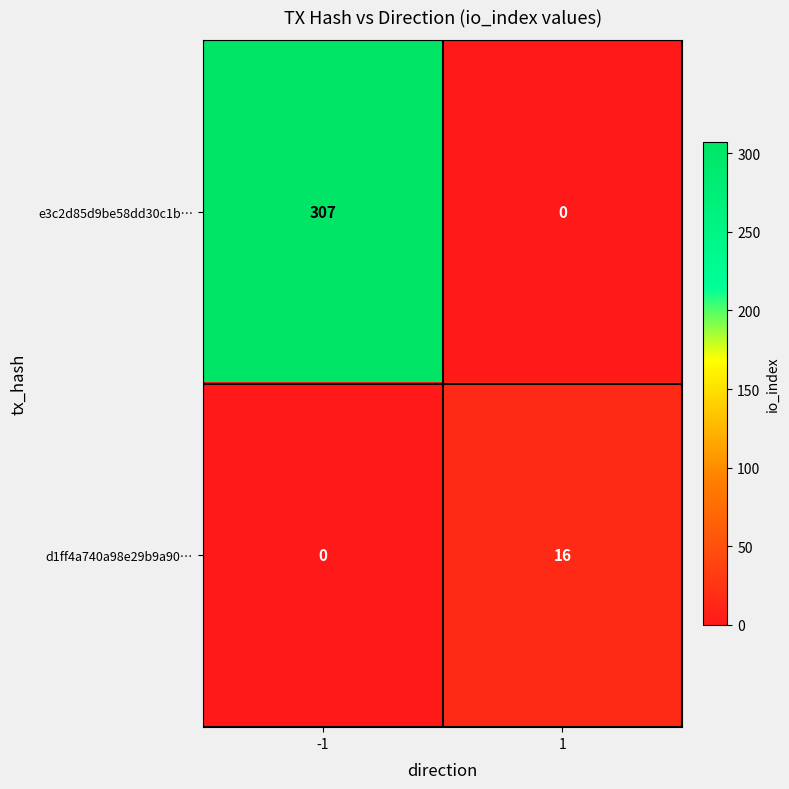

Rank the series at 1 from lowest to highest value.

e3c2d85d9be58dd30c1b…, d1ff4a740a98e29b9a90…